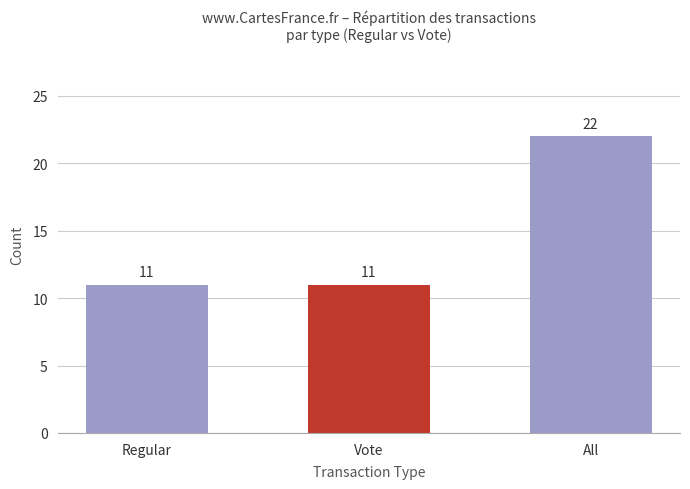

At which category does the chart reach its peak across all series?

All